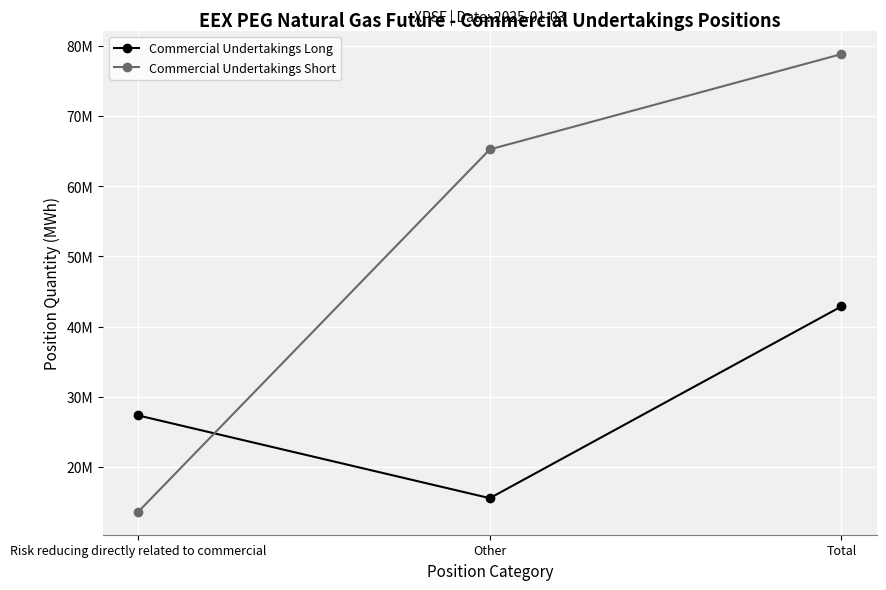

Is this an area chart (filled region under the line)?

No